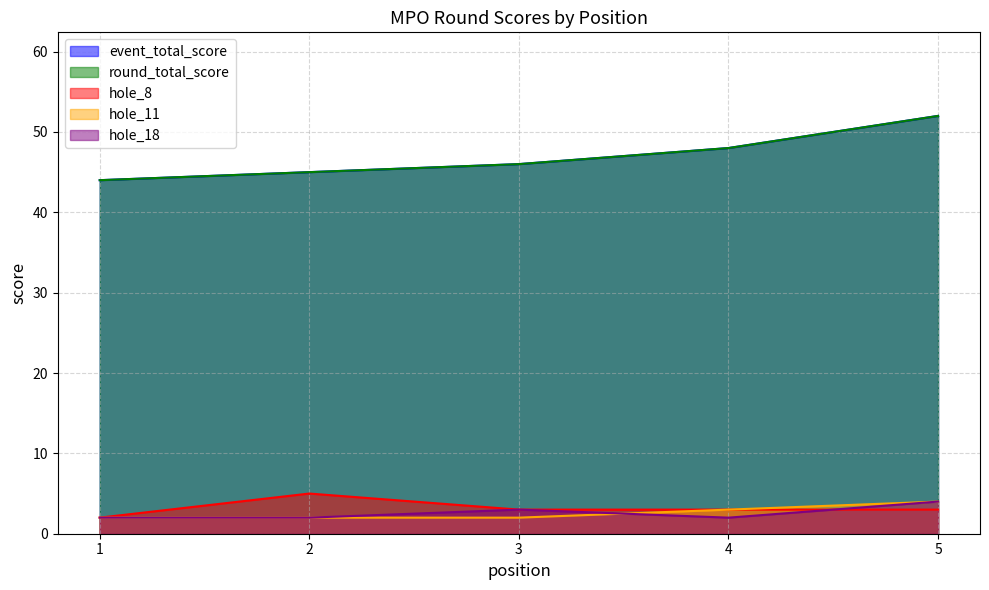

How many values in the event_total_score series exceed 46?

2